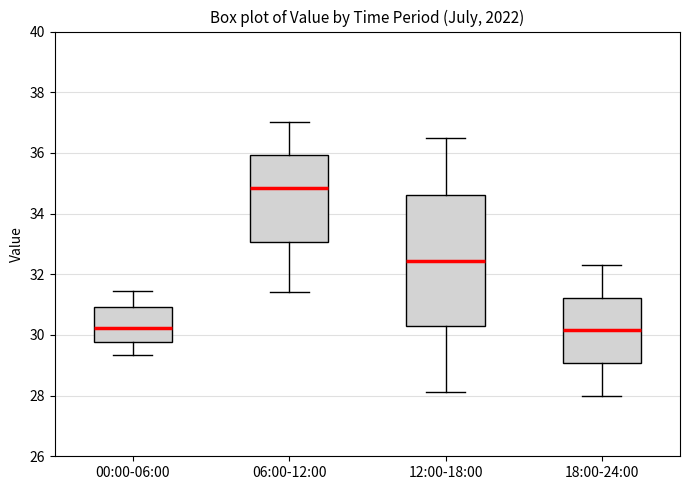

Where is the lower edge of the box for 00:00-06:00 on the y-axis? The values are not printed on the chart, so give them approximately, as read against the axis.

29.8